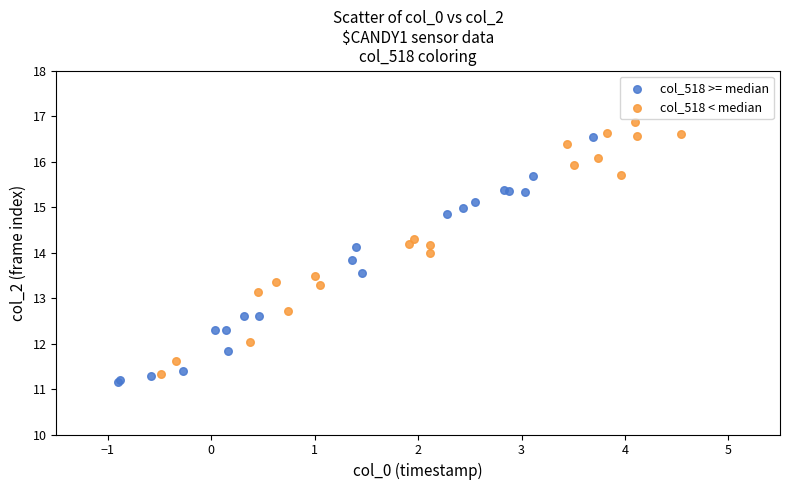

Which series has the widest spread of Y values?

col_518 < median